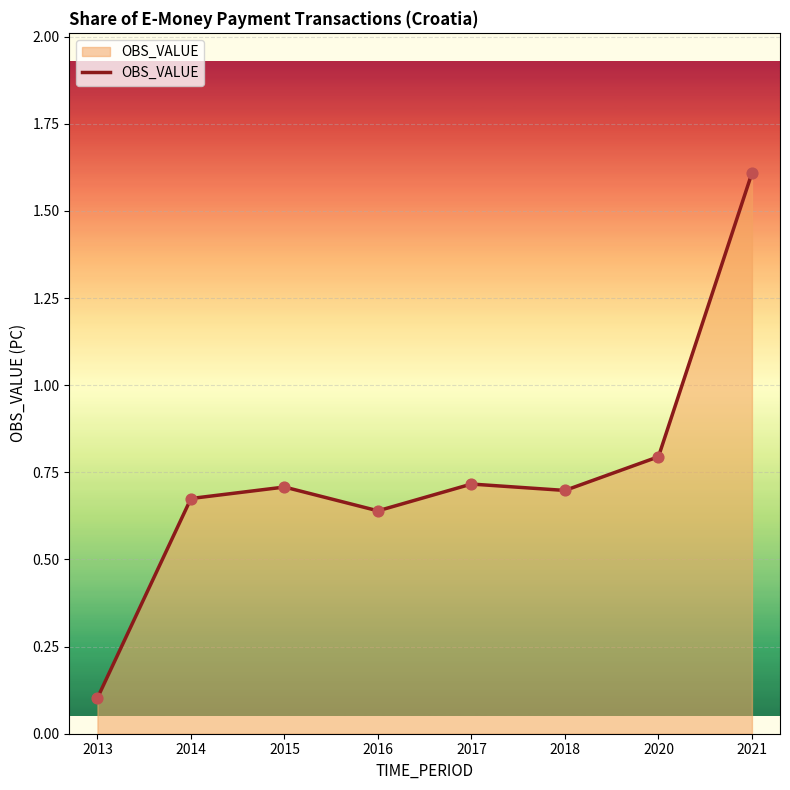

What is the ratio of the value at 2018 to the value at 2021?

0.4